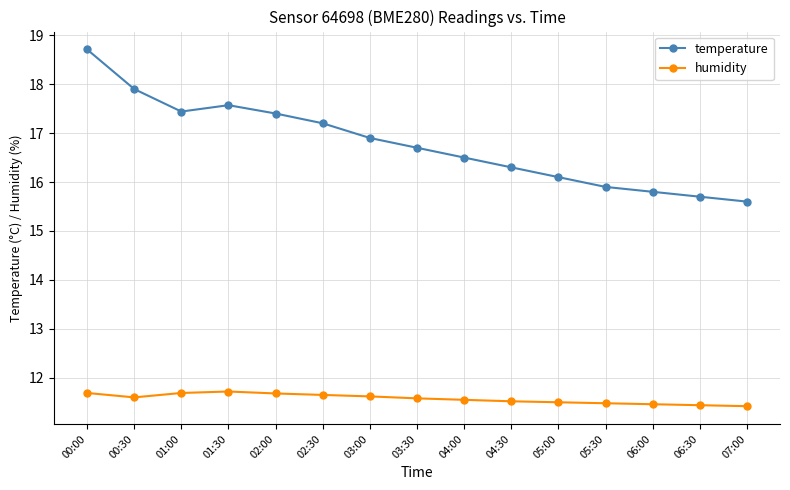

Which series has the widest spread of values?

temperature